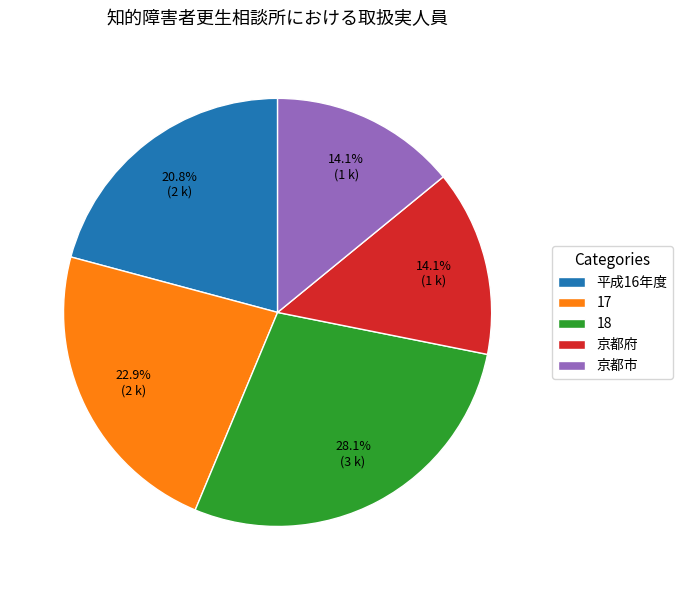

Does any single category account for the majority?

No